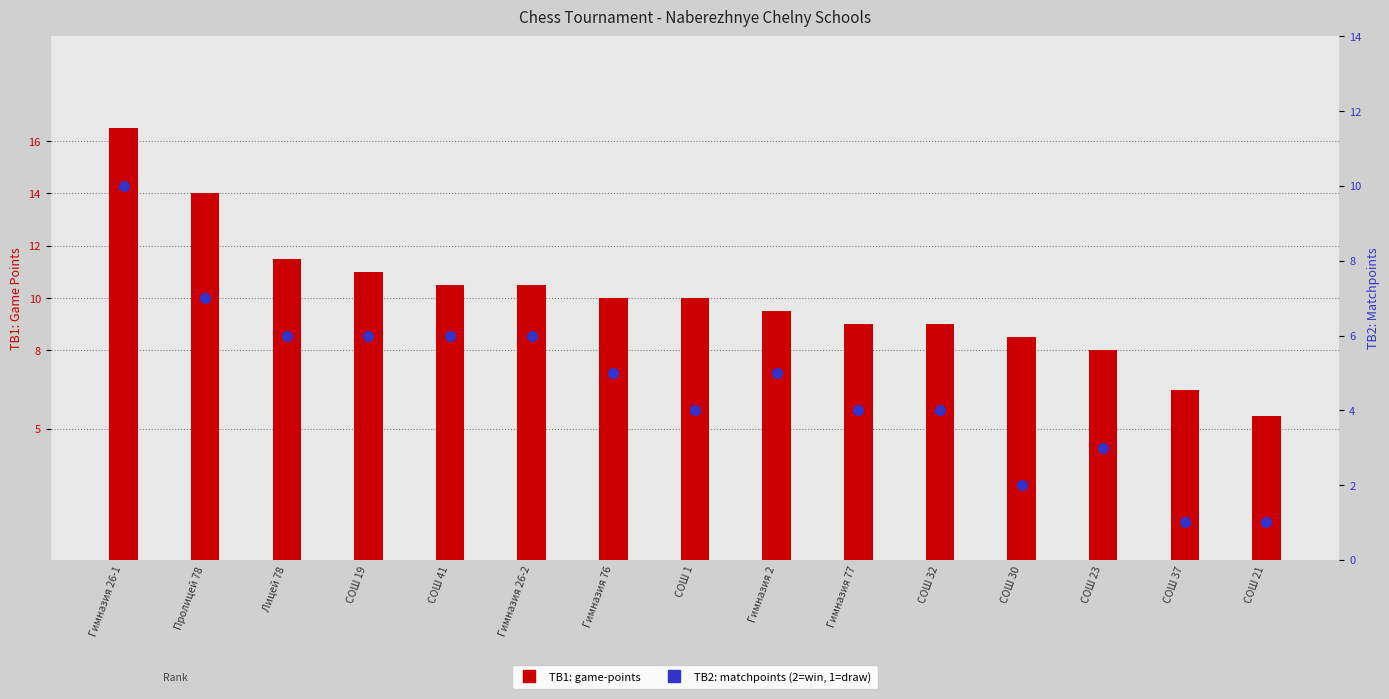

Is the value of TB2 (matchpoints) at Лицей 78 greater than the value of TB1 (game-points) at СОШ 32?

No